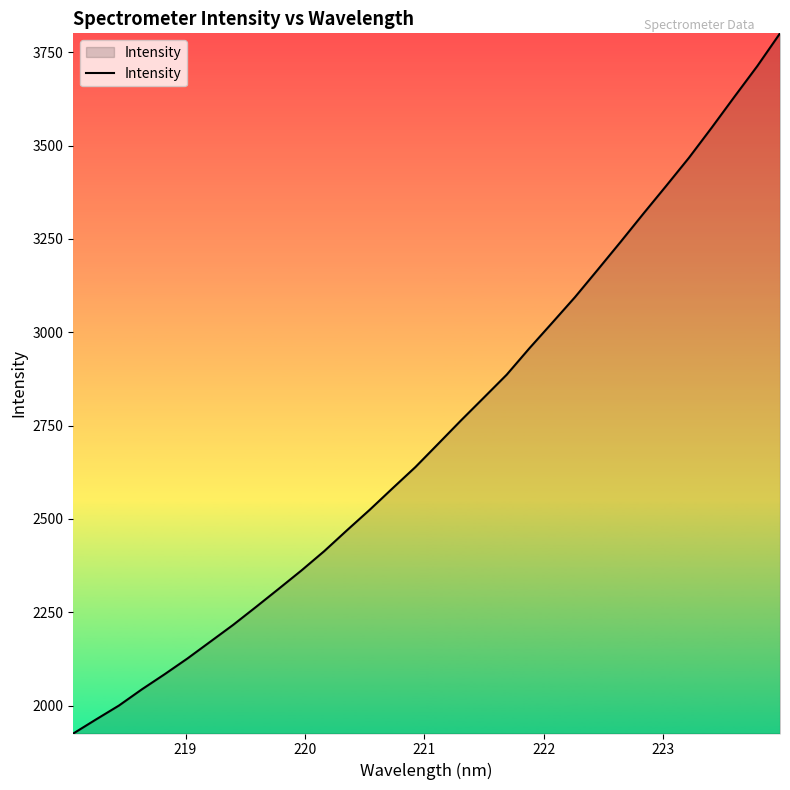

What is the maximum value shown in the chart?

3800.6